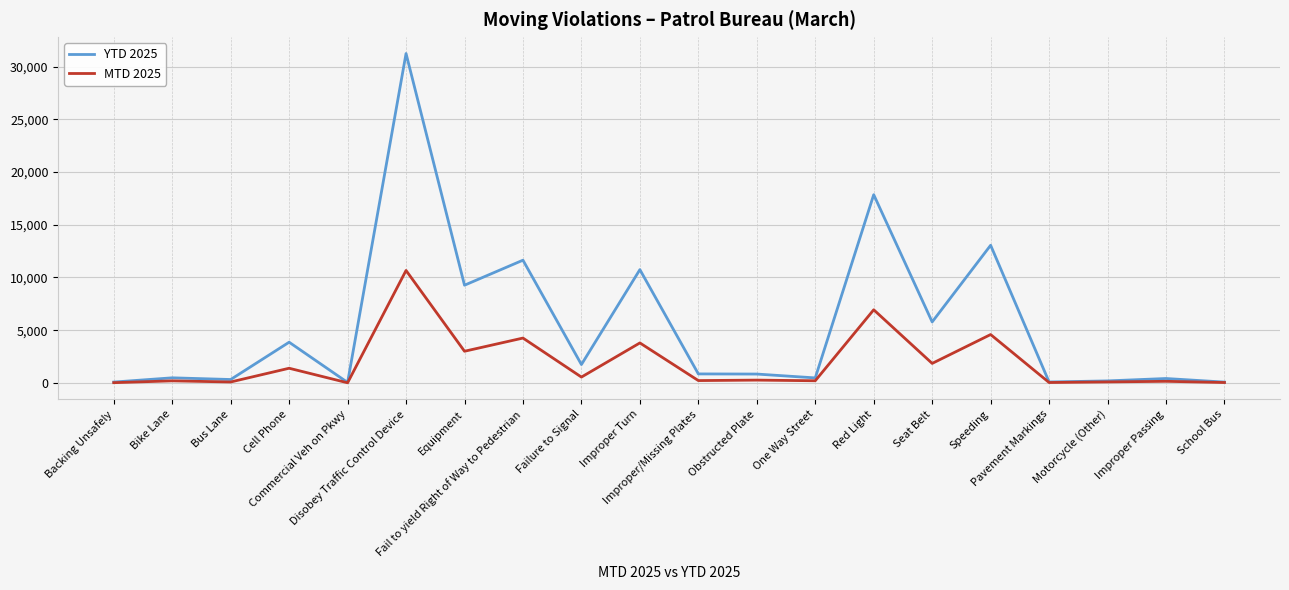

What is the sum of all MTD 2025 values?

38246